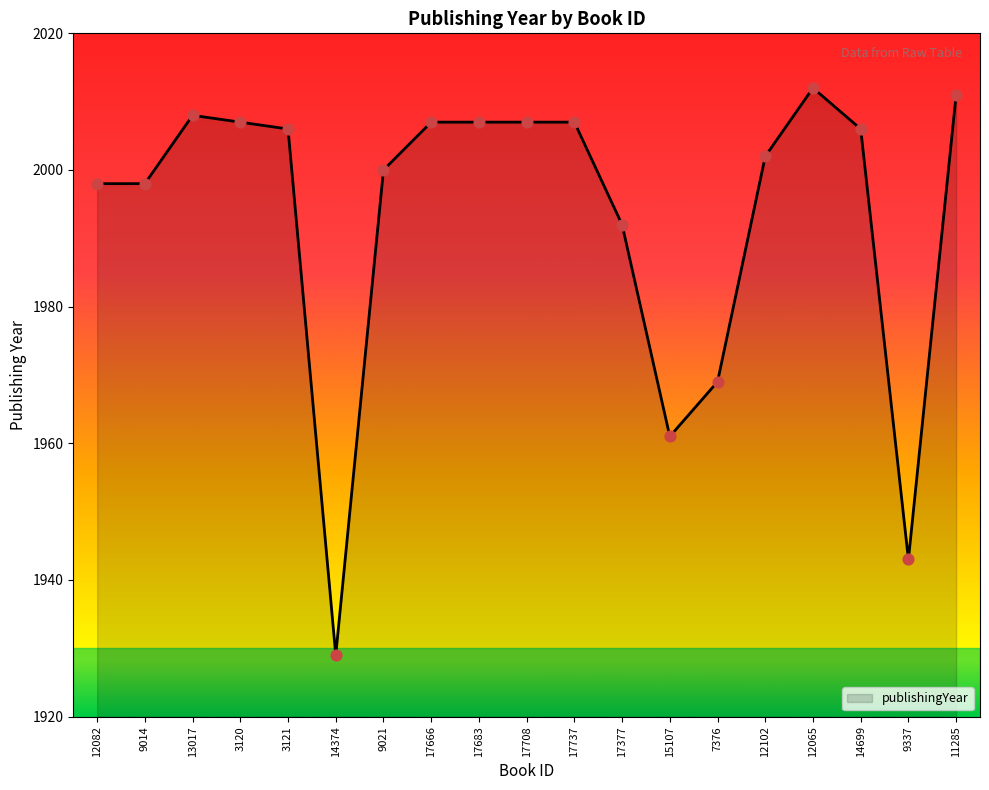

Approximately how many times larger is the value at 15107 compared to 12102?

1.0